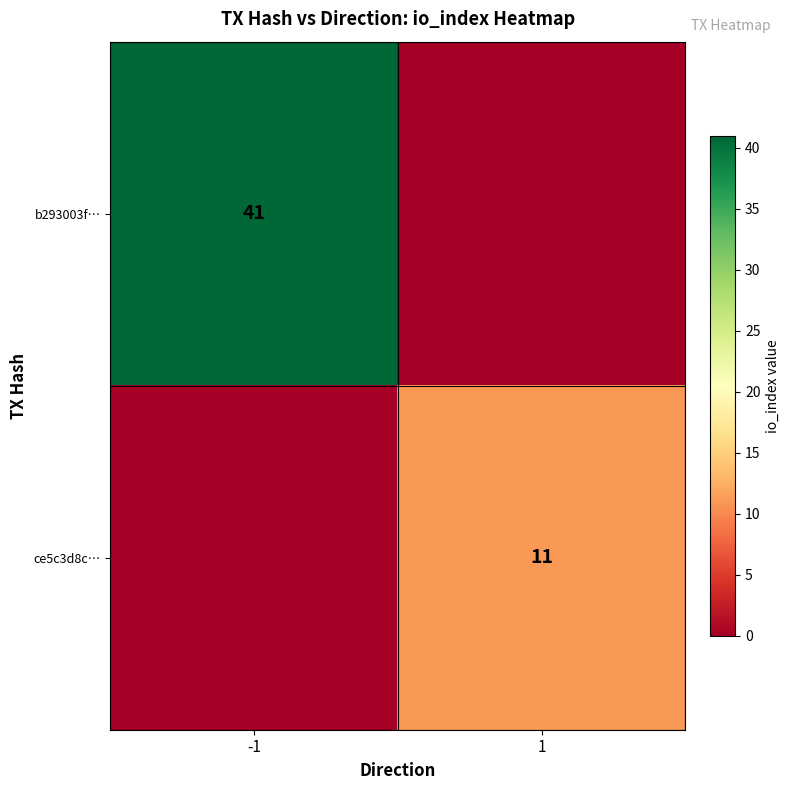

Is the value of ce5c3d8c… at 1 greater than the value of b293003f… at -1?

No